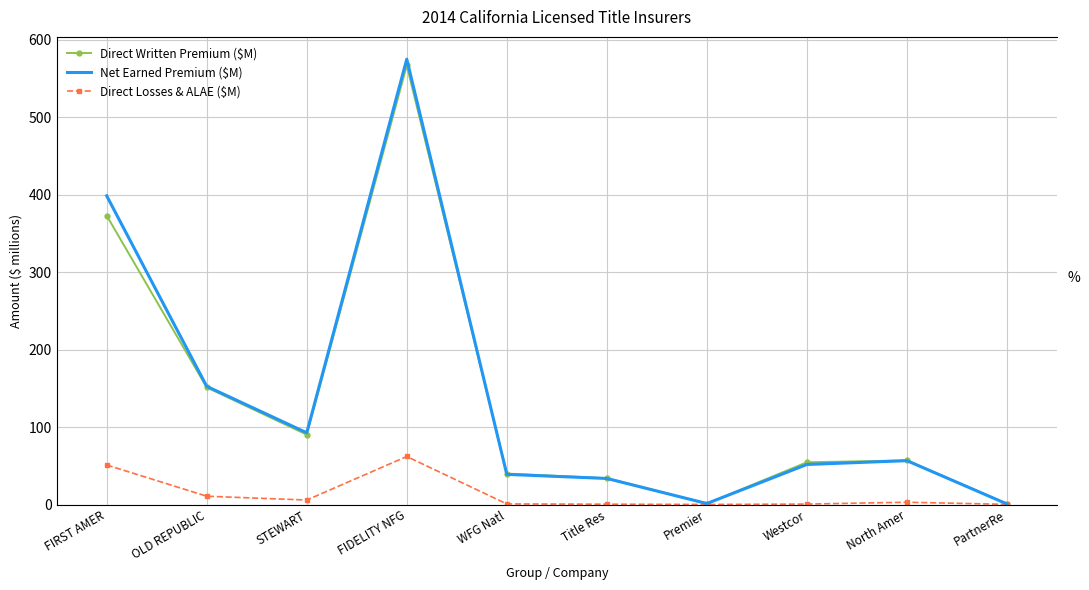

What is the total value across all series at FIRST AMER?

822.4